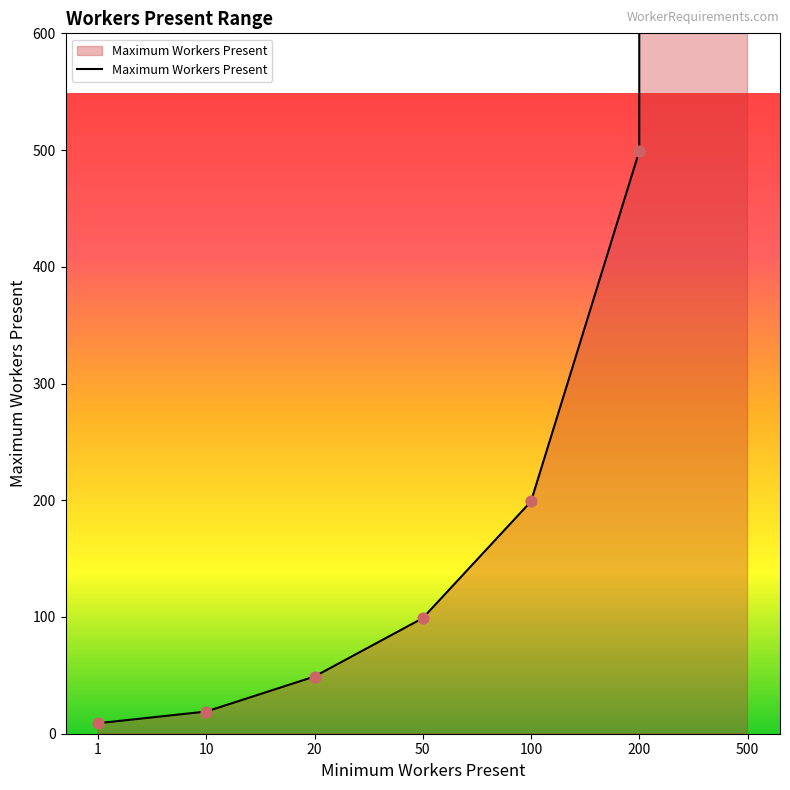

What is the change in value from 20 to 200?

+450